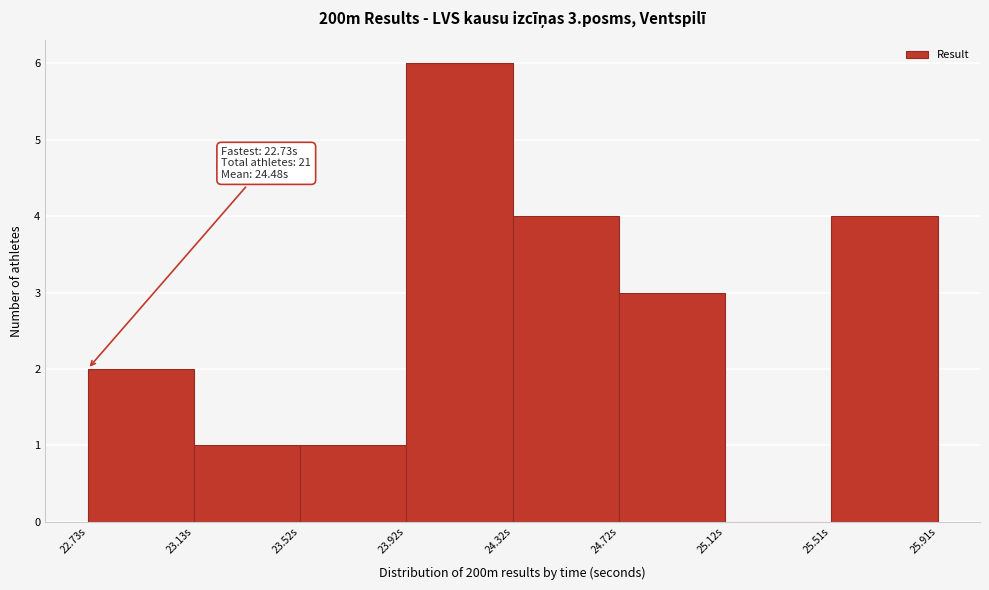

Which range on the x-axis has the tallest bar?

23.90 to 24.30